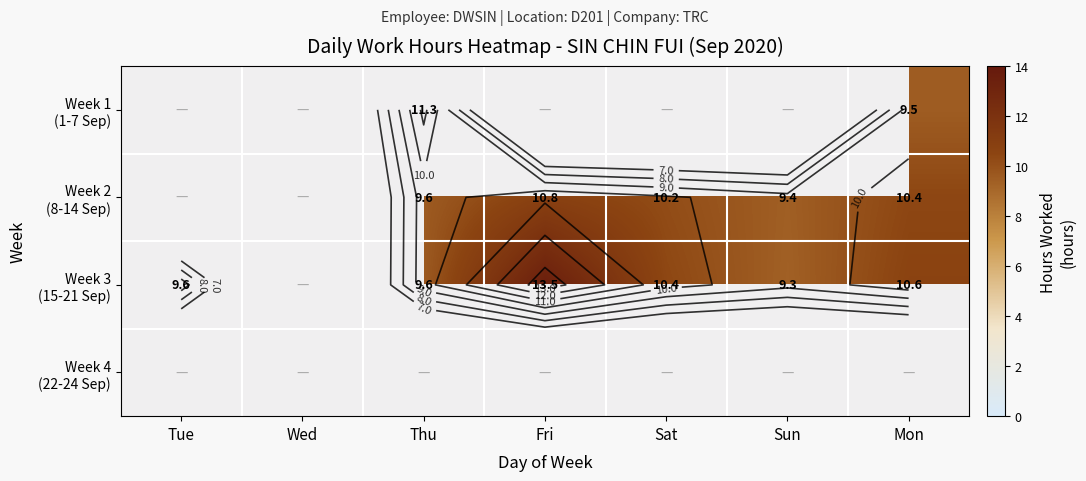

How many values in the Week 1 (1-7 Sep) series exceed 0?

2